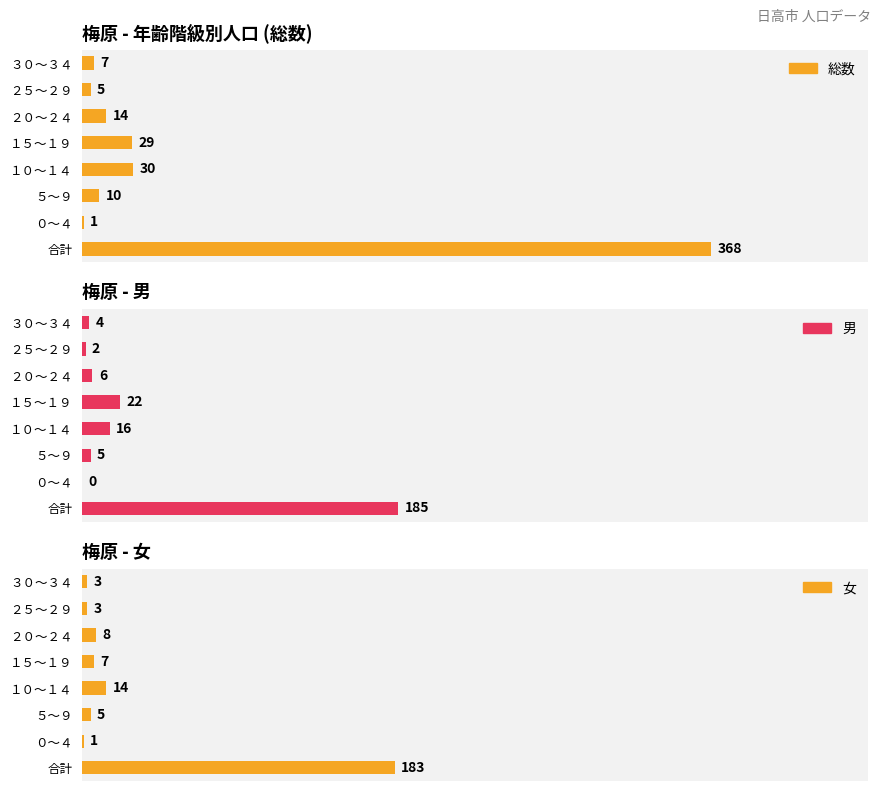

How many data points in 男 are above 6?

3